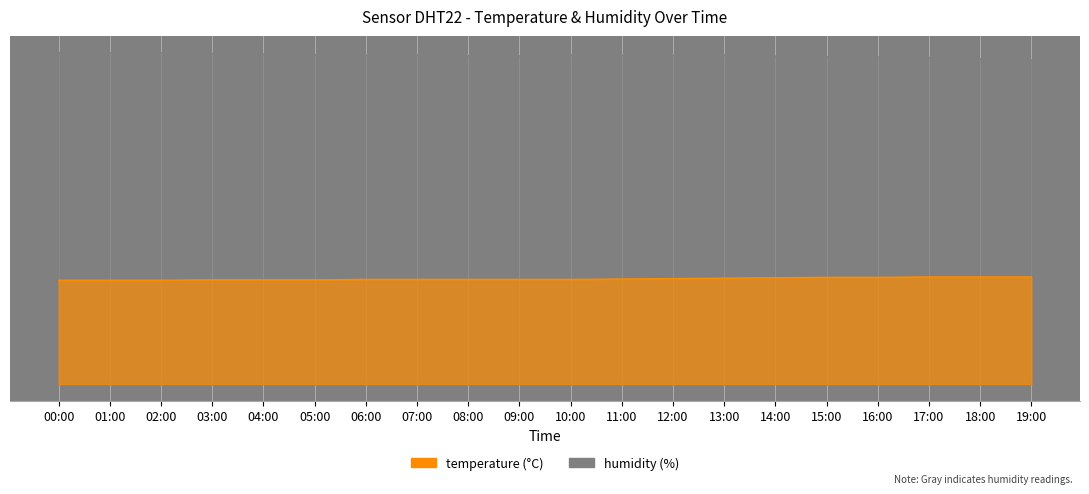

Reading left to right, list all the values displayed in this chart.

temperature: 00:00=25.0	01:00=25.0	02:00=25.0	03:00=25.1	04:00=25.1	05:00=25.1	06:00=25.2	07:00=25.2	08:00=25.2	09:00=25.2	10:00=25.2	11:00=25.3	12:00=25.4	13:00=25.5	14:00=25.6	15:00=25.7	16:00=25.7	17:00=25.8	18:00=25.8	19:00=25.8
humidity: 00:00=79.9	01:00=79.8	02:00=79.8	03:00=79.7	04:00=79.5	05:00=79.4	06:00=79.2	07:00=79.3	08:00=79.1	09:00=79.1	10:00=79.3	11:00=79.2	12:00=79.2	13:00=79.3	14:00=79.0	15:00=78.9	16:00=78.8	17:00=78.7	18:00=78.4	19:00=78.1